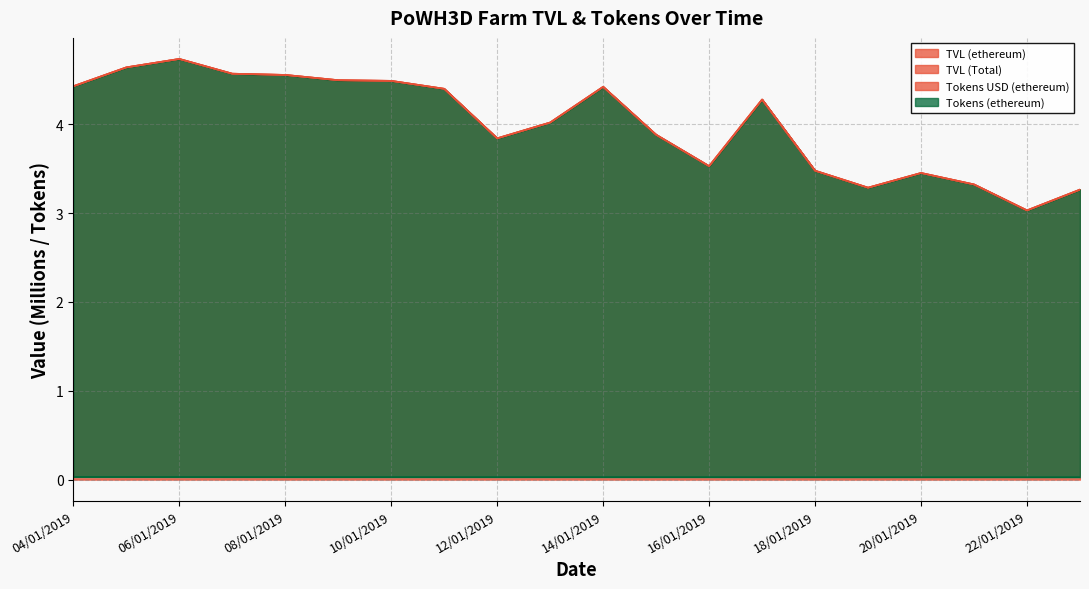

True or false: Tokens (ethereum) and TVL (Total) intersect in this chart.

False